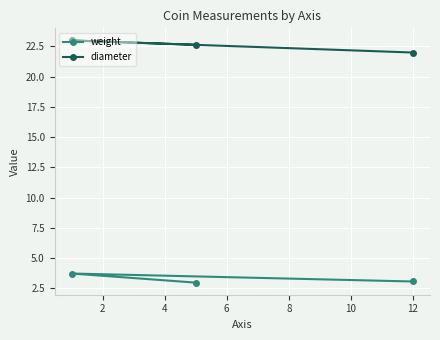

List the series in order of their overall mean, highest first.

diameter, weight